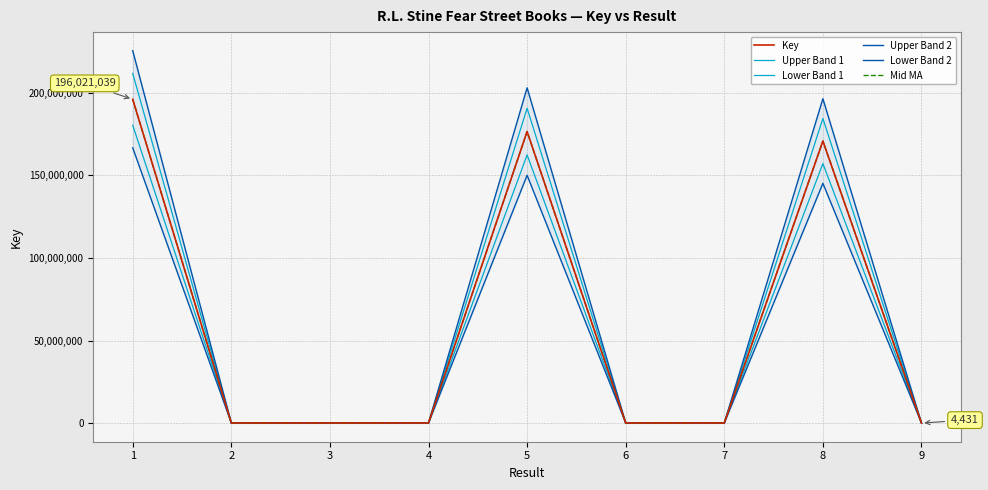

How many categories are shown in the chart?

9